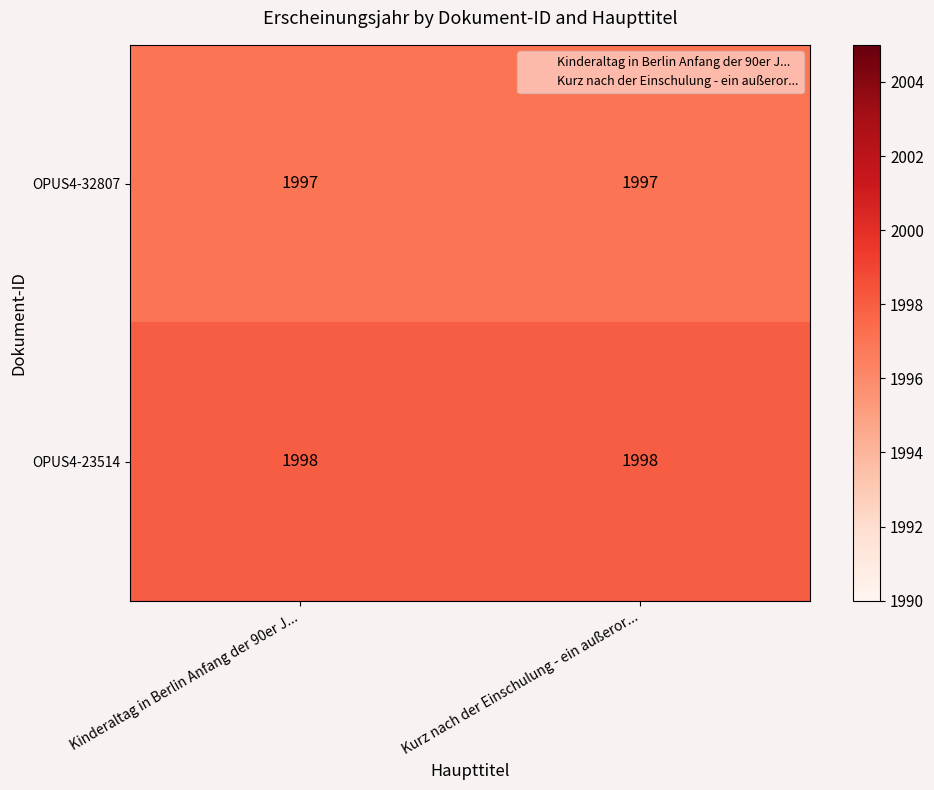

What is the maximum value shown in the chart?

1998